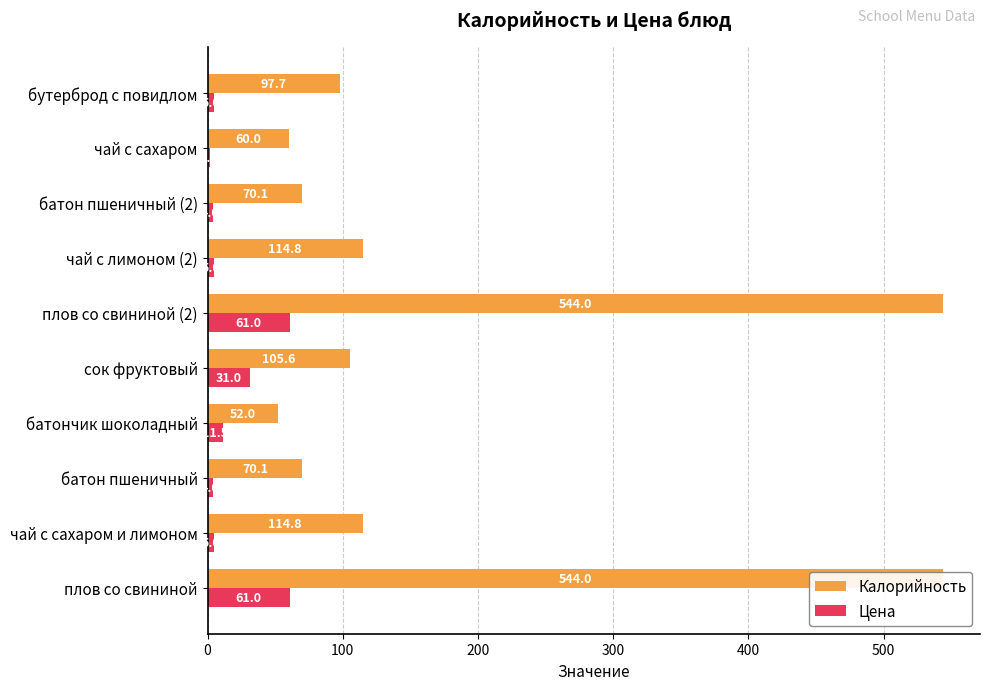

The value of Калорийность at чай с лимоном (2) is 187.0. True or false?

False